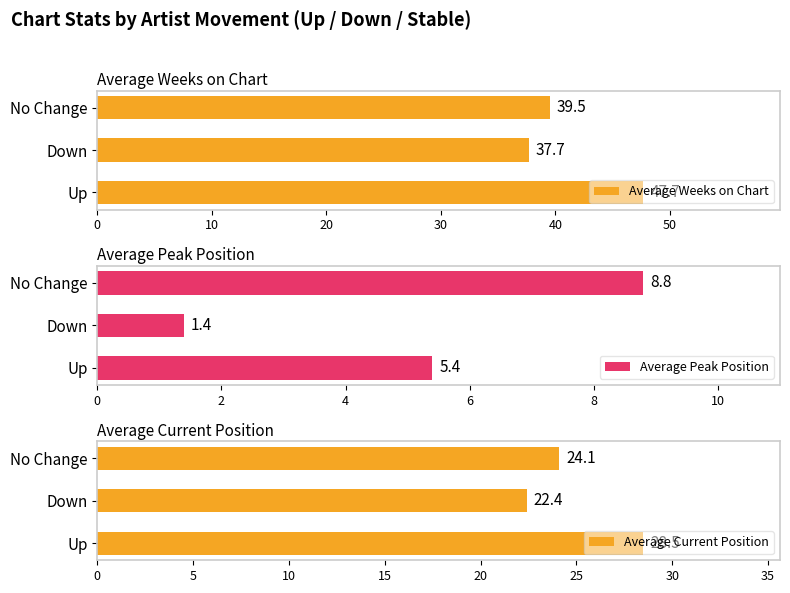

The value of Average Peak Position at No Change is 3.5. True or false?

False